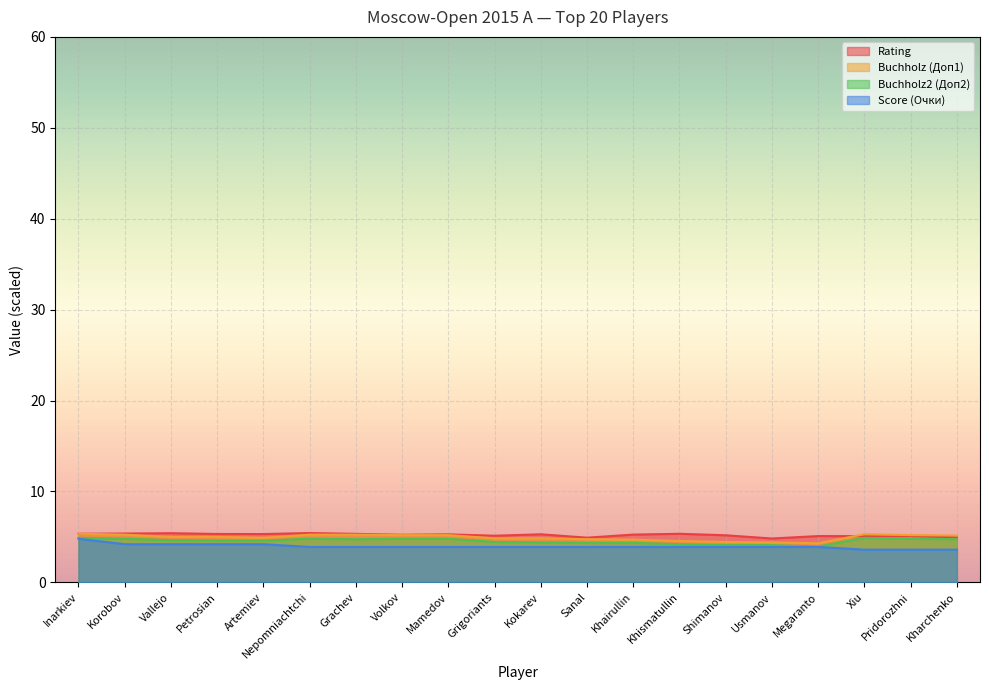

How many data points in Rating are above 5?

17